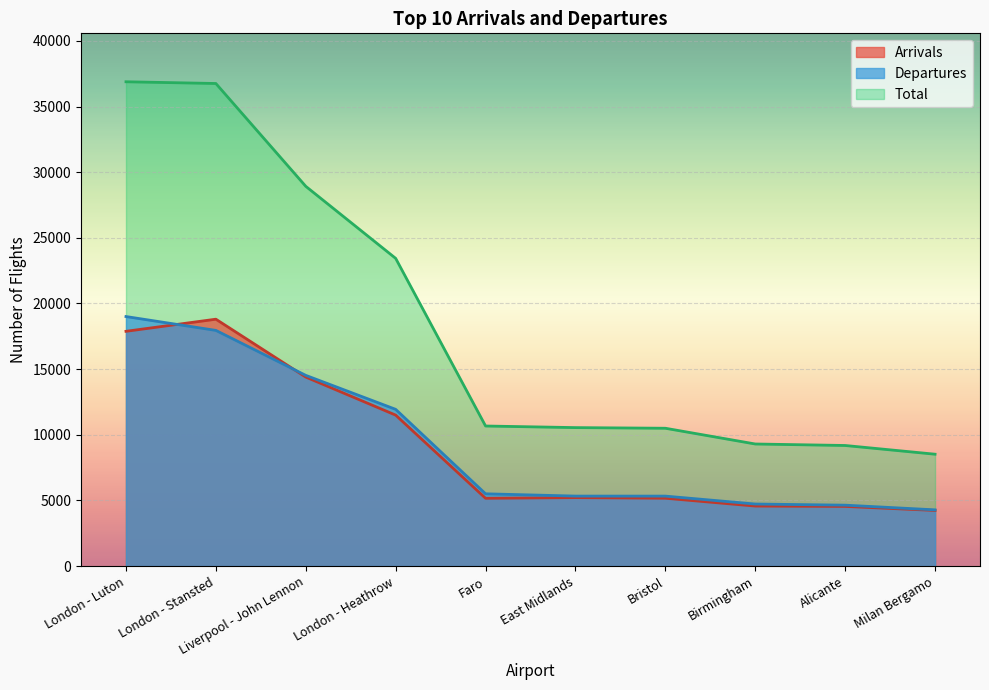

True or false: Total and Arrivals cross at least once.

False